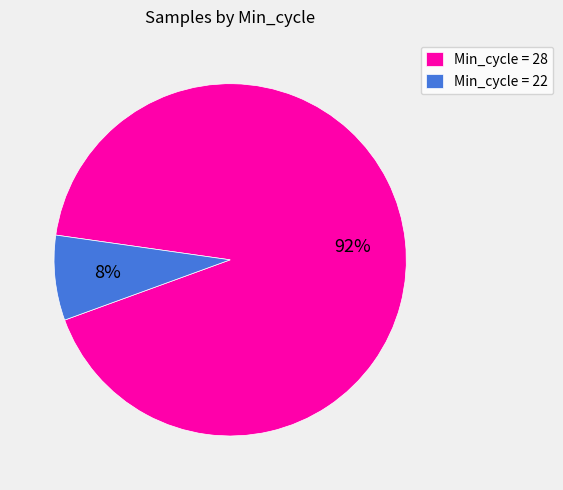

Which has a higher value, Min_cycle = 22 or Min_cycle = 28?

Min_cycle = 28